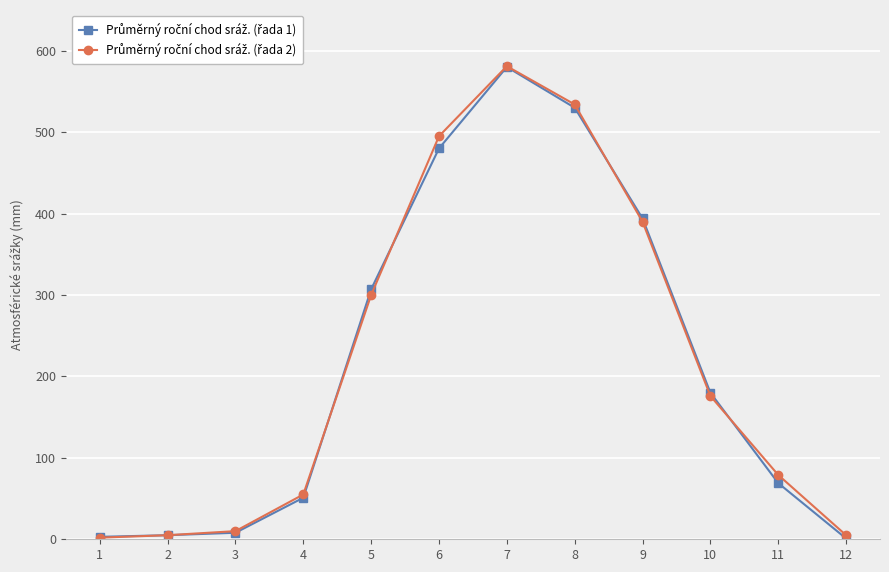

How many lines are shown in the chart?

2